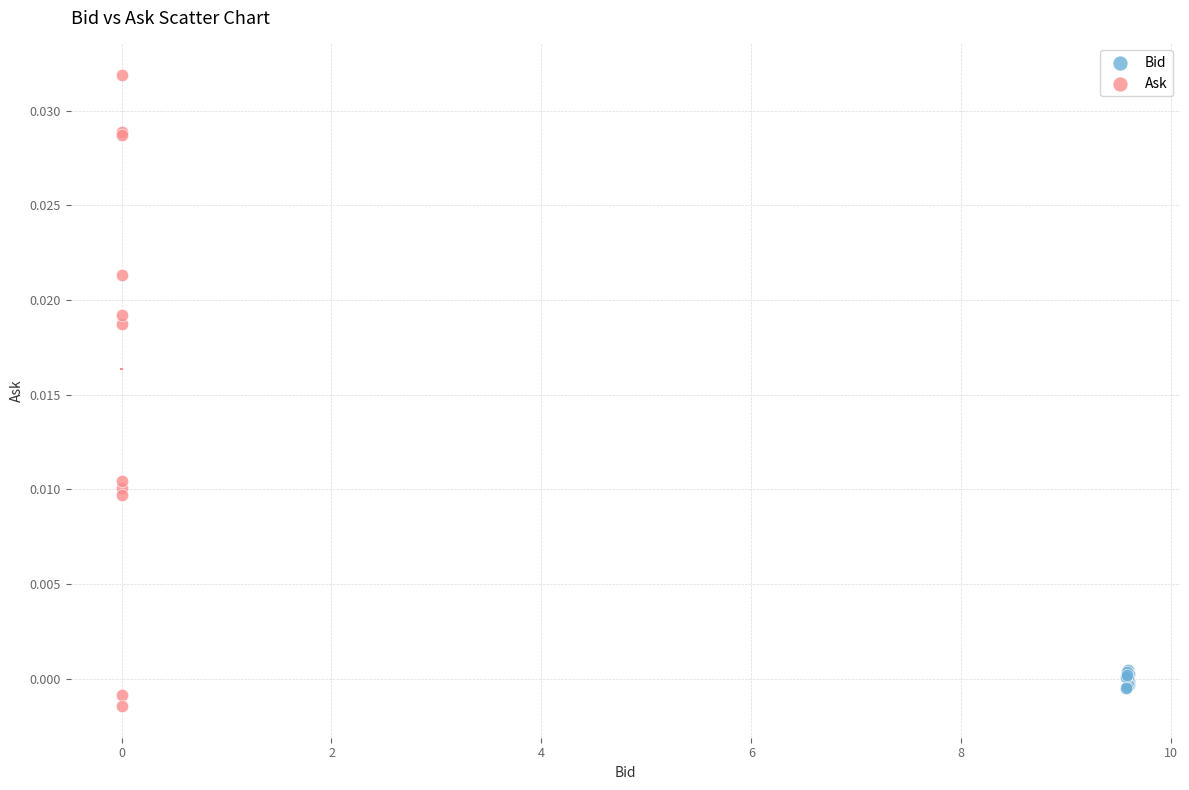

Which series has the largest Y range (max minus min)?

Ask